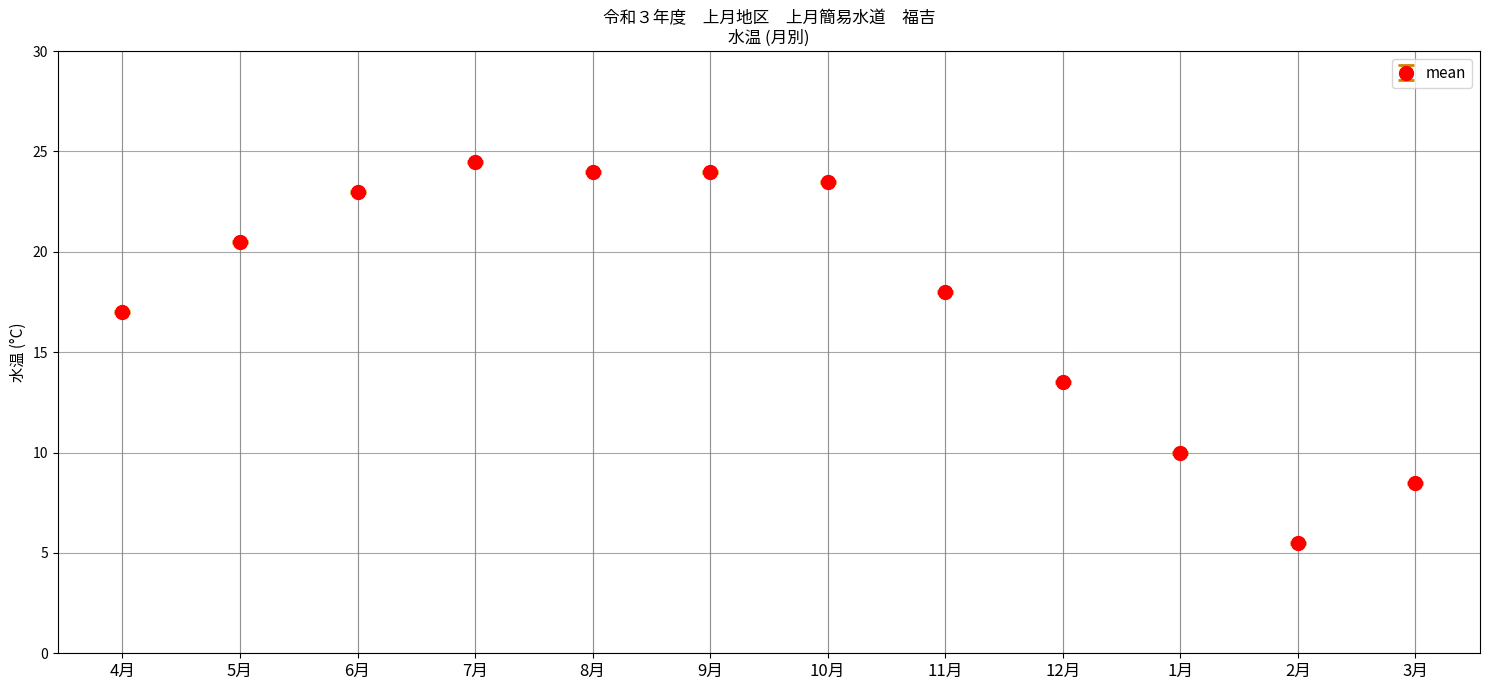

At which label does the data first exceed 20?

5月